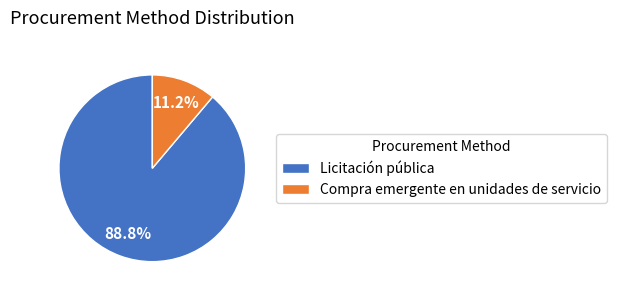

Rank the categories by value from lowest to highest.

Compra emergente en unidades de servicio, Licitación pública